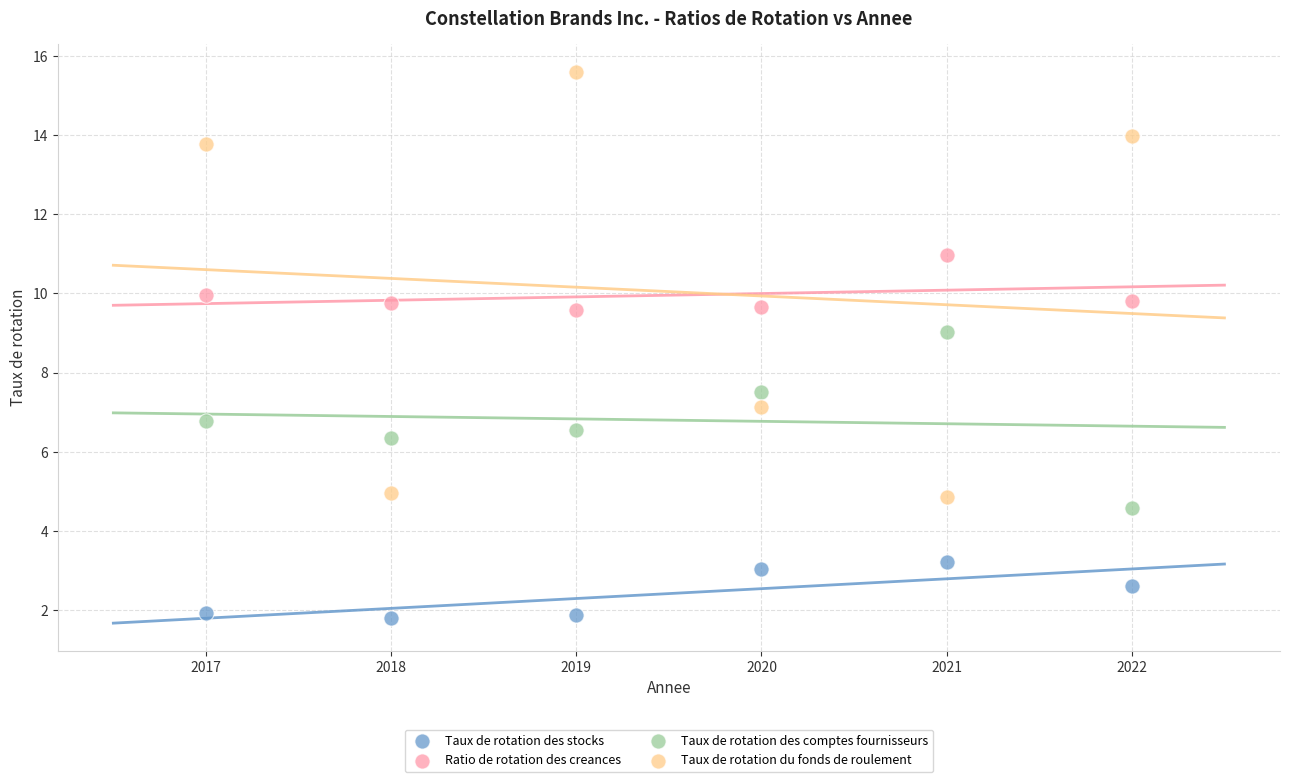

What are all the series names shown in the legend?

Taux de rotation des stocks, Ratio de rotation des creances, Taux de rotation des comptes fournisseurs, Taux de rotation du fonds de roulement